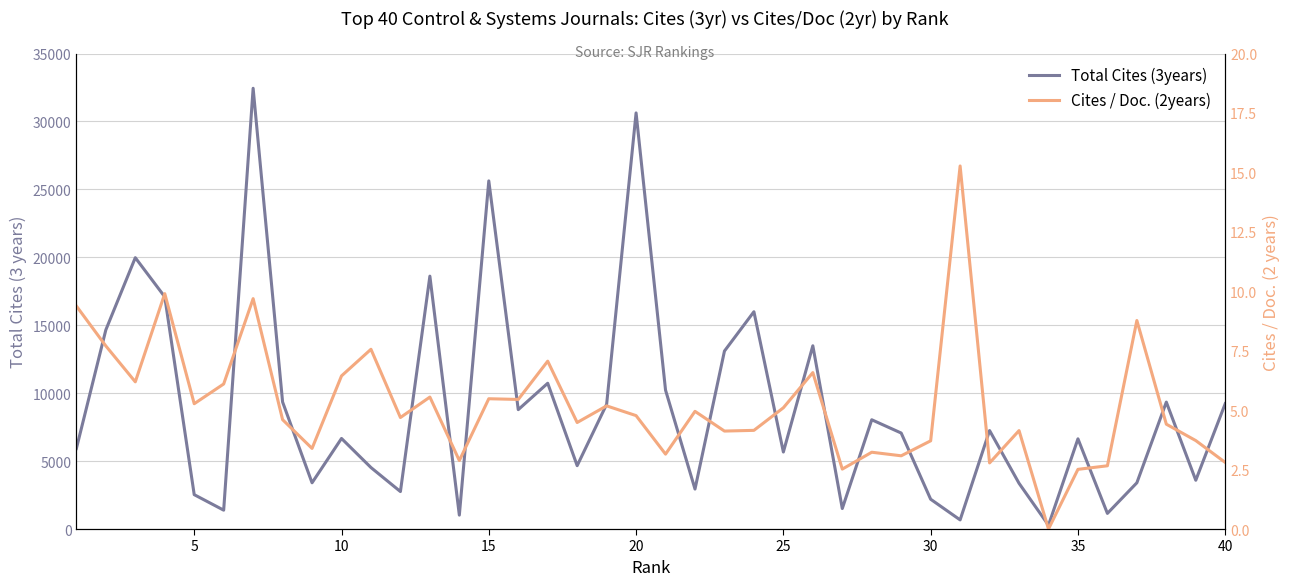

How many interior local peaks does the Total Cites (3years) series have?

13